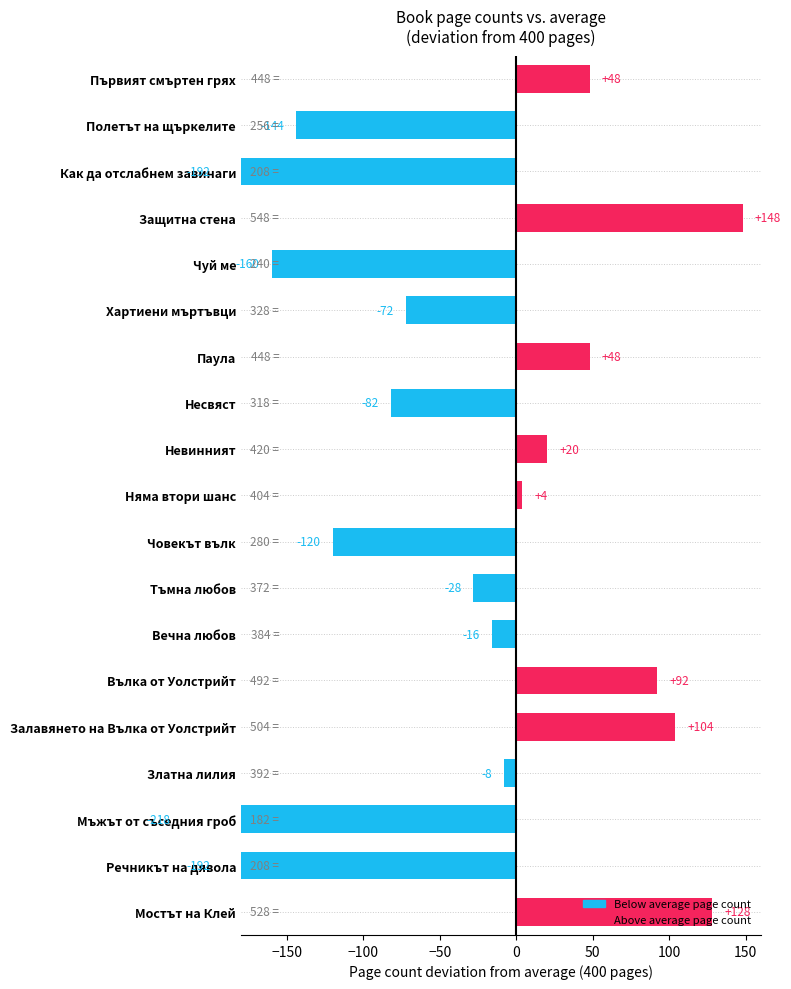

Between Паула and Залавянето на Вълка от Уолстрийт, which is larger?

Залавянето на Вълка от Уолстрийт